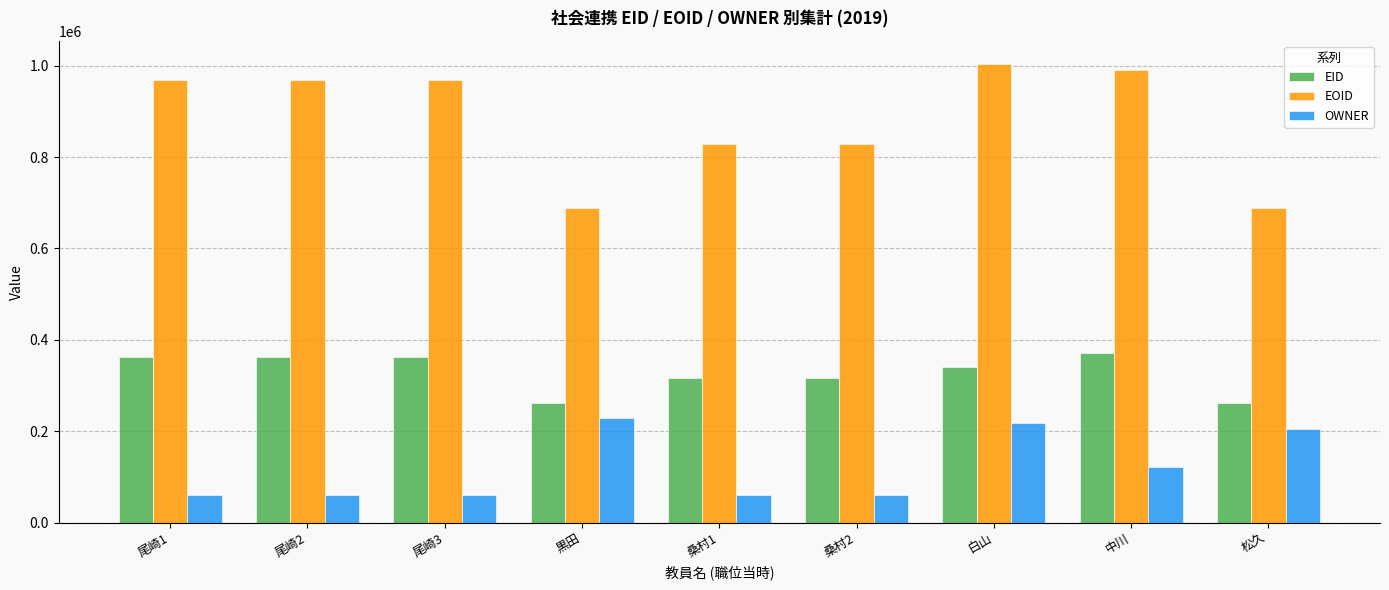

What is the difference between the highest and lowest values at 松久?

481893